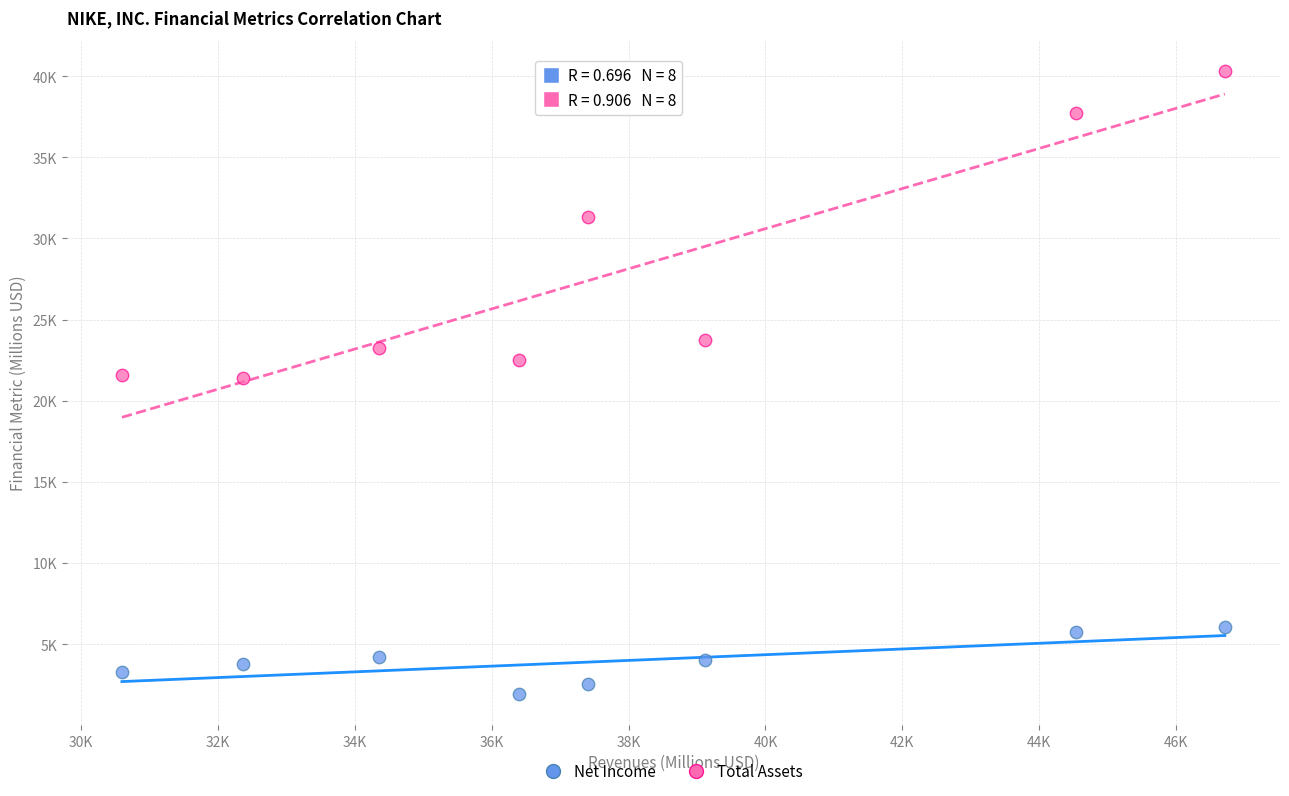

Which series contains the highest Y value?

Total Assets